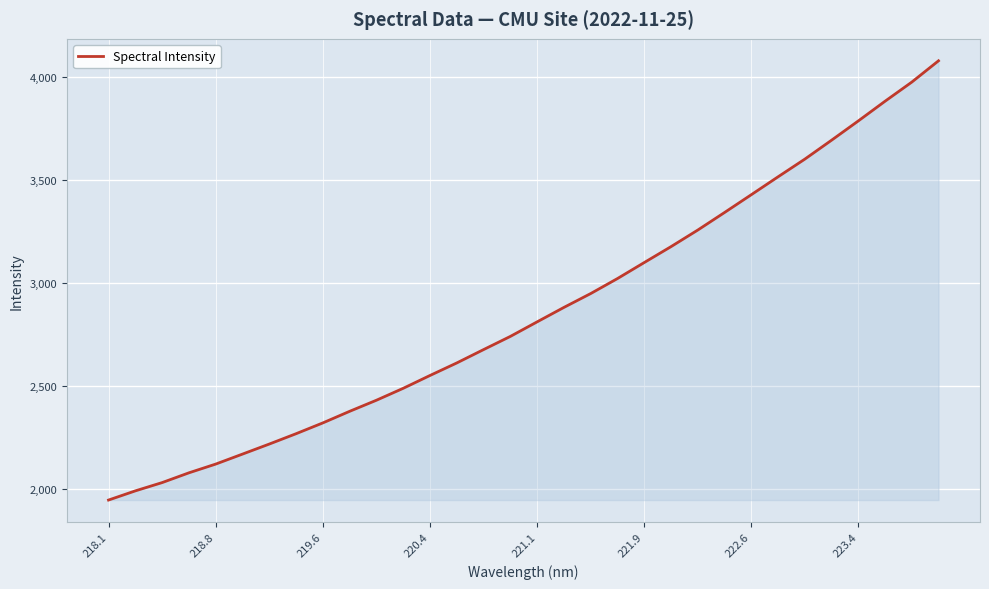

What is the smallest value displayed?

1948.4